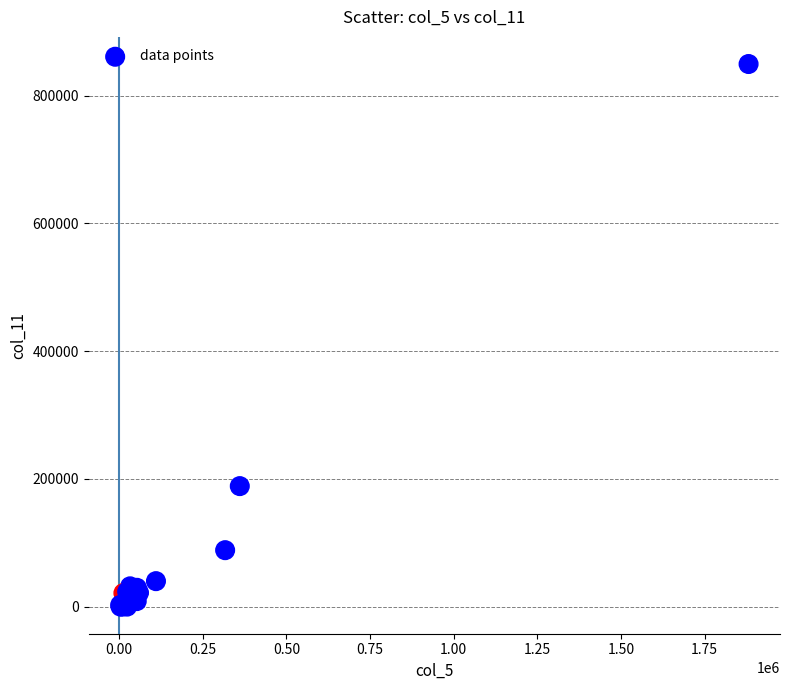

What Y value in the scatter plot is closest to 424878?

188681.9